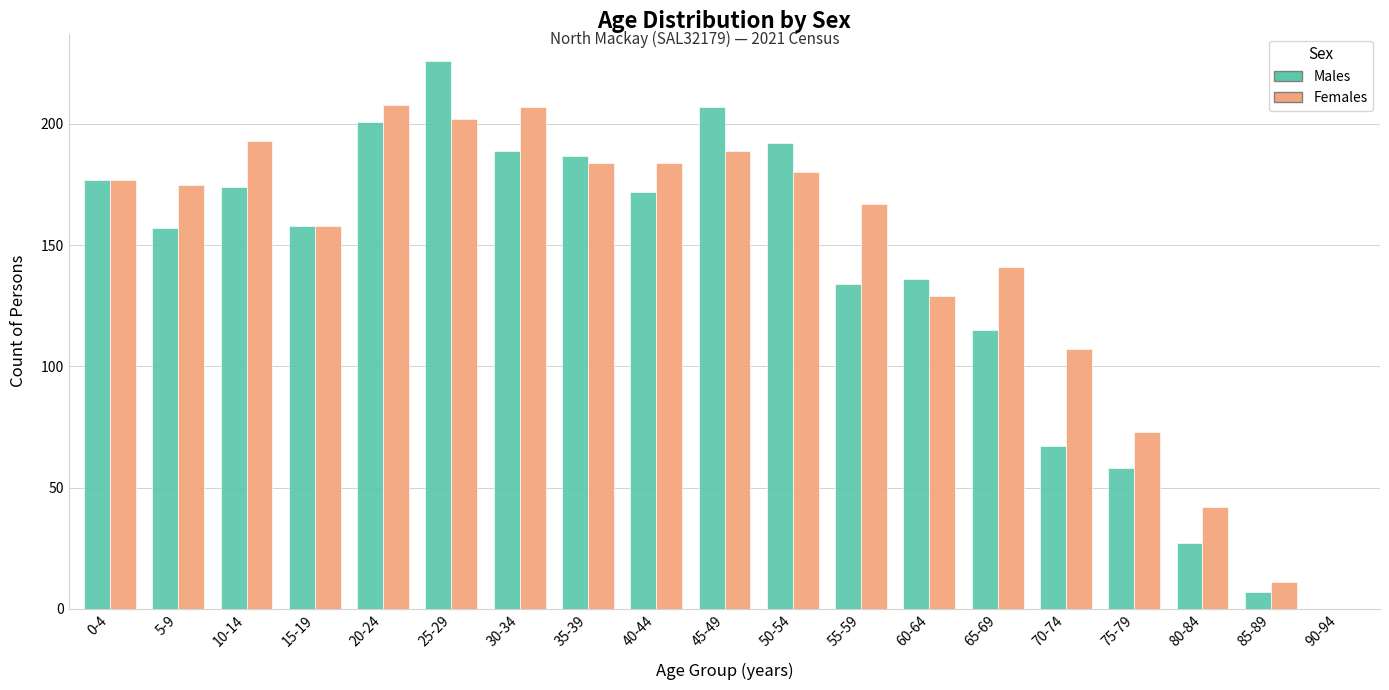

Where does the Females series first go above 175?

0-4